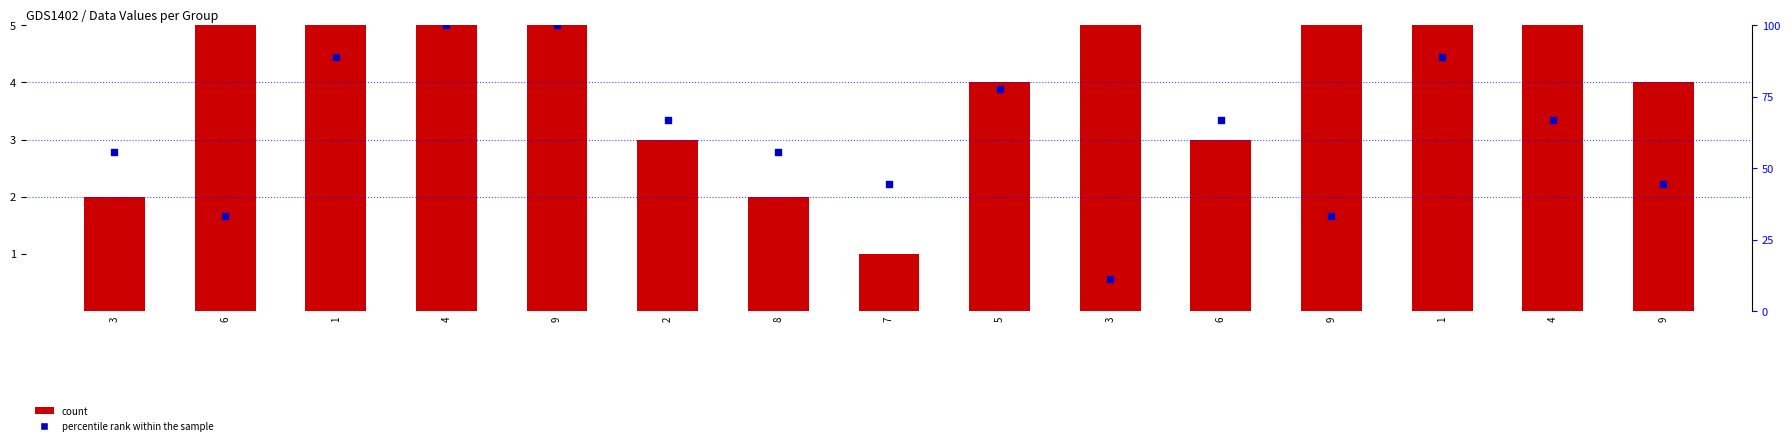

What are all the series names shown in the legend?

count, percentile rank within the sample